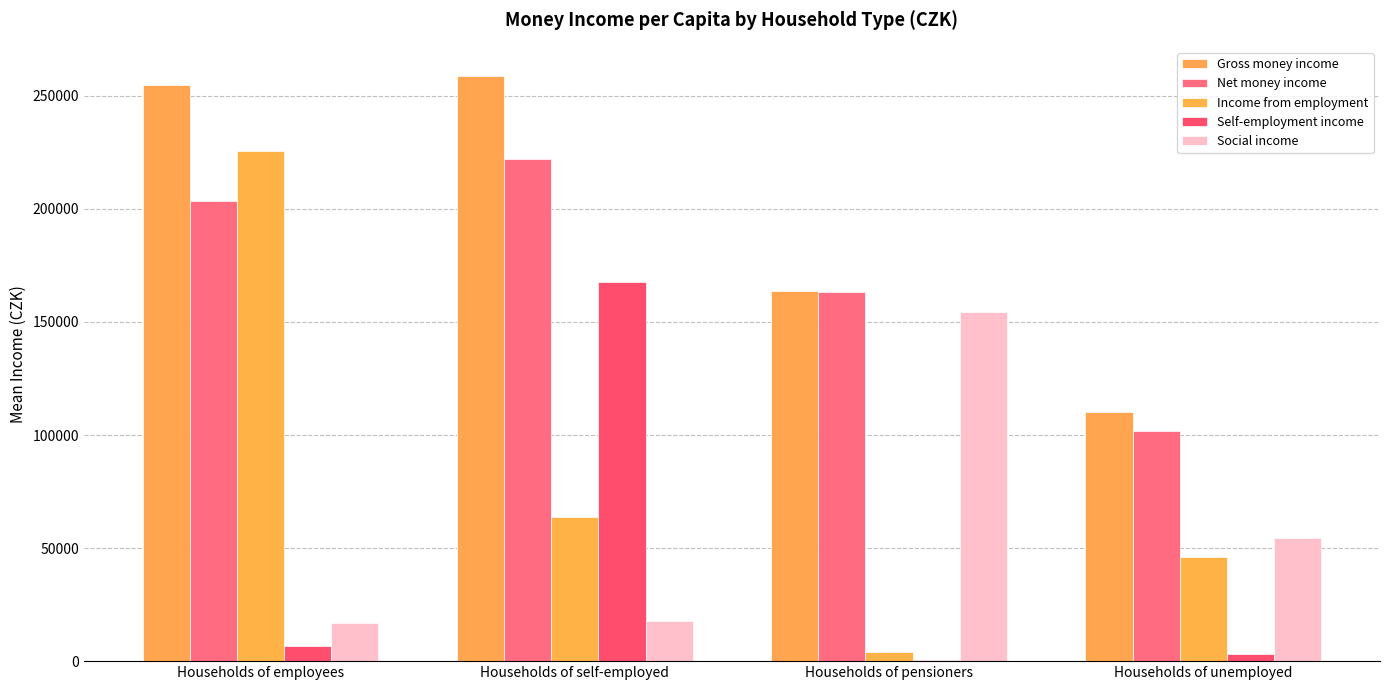

Reading left to right, list all the values displayed in this chart.

Gross money income: 254918.4	258737.5	163815.5	110347.1
Net money income: 203301.2	222207.8	163023.2	101647.1
Income from employment: 225564.4	63638.9	4042.9	46245.1
Self-employment income: 6730.7	167596.0	626.2	2974.7
Social income: 16767.0	17932.3	154224.4	54597.3